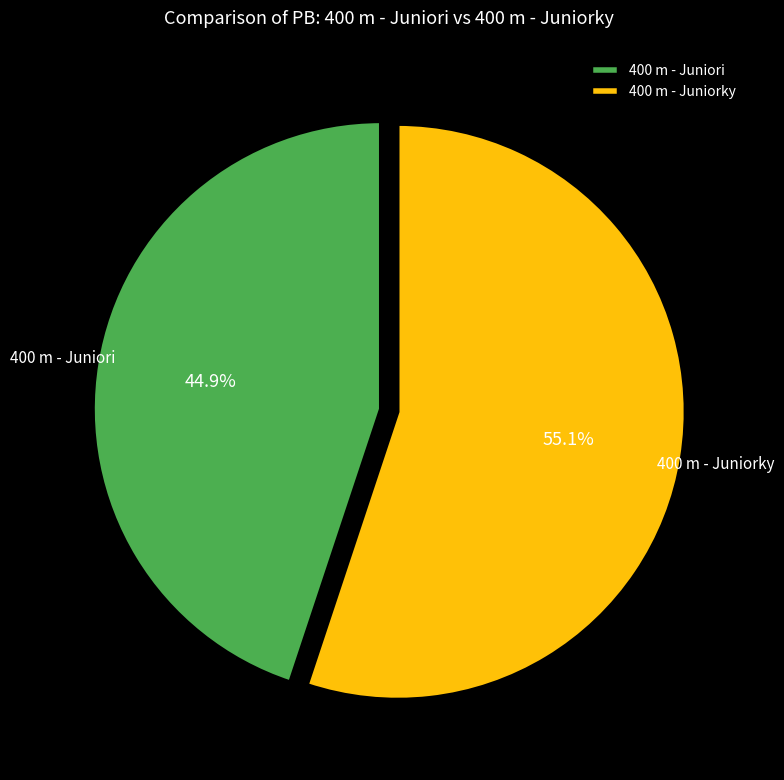

How much of the chart is everything except 400 m - Juniorky?

44.9%